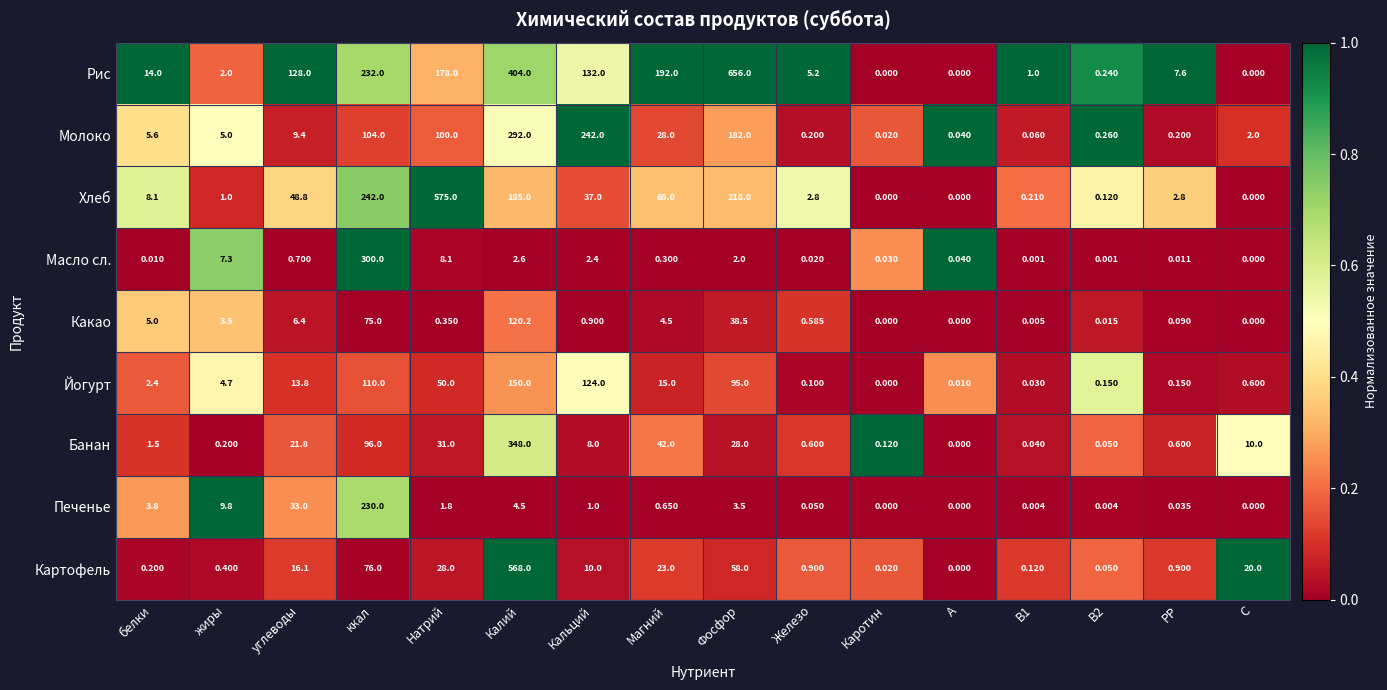

How many series are shown in this chart?

9